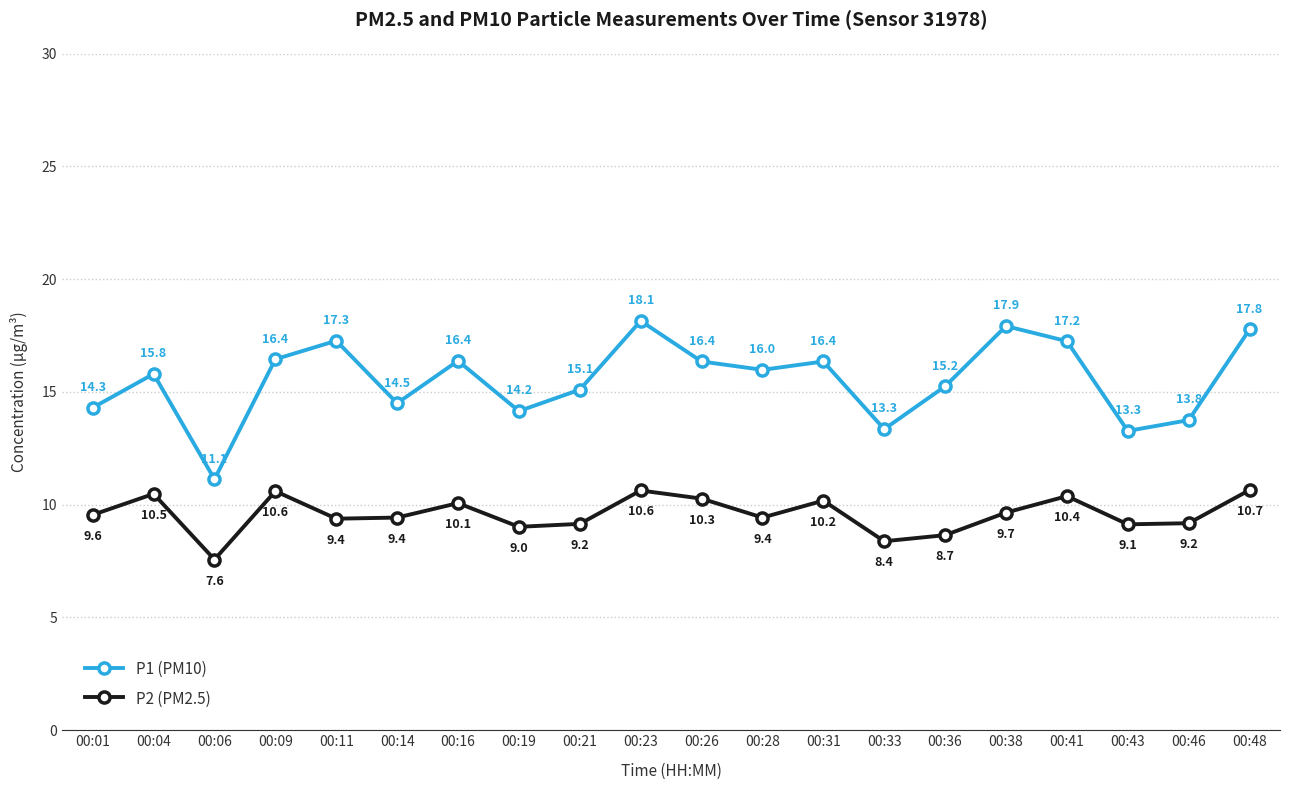

What is the difference between the P1 (PM10) values at 00:16 and 00:28?

0.4